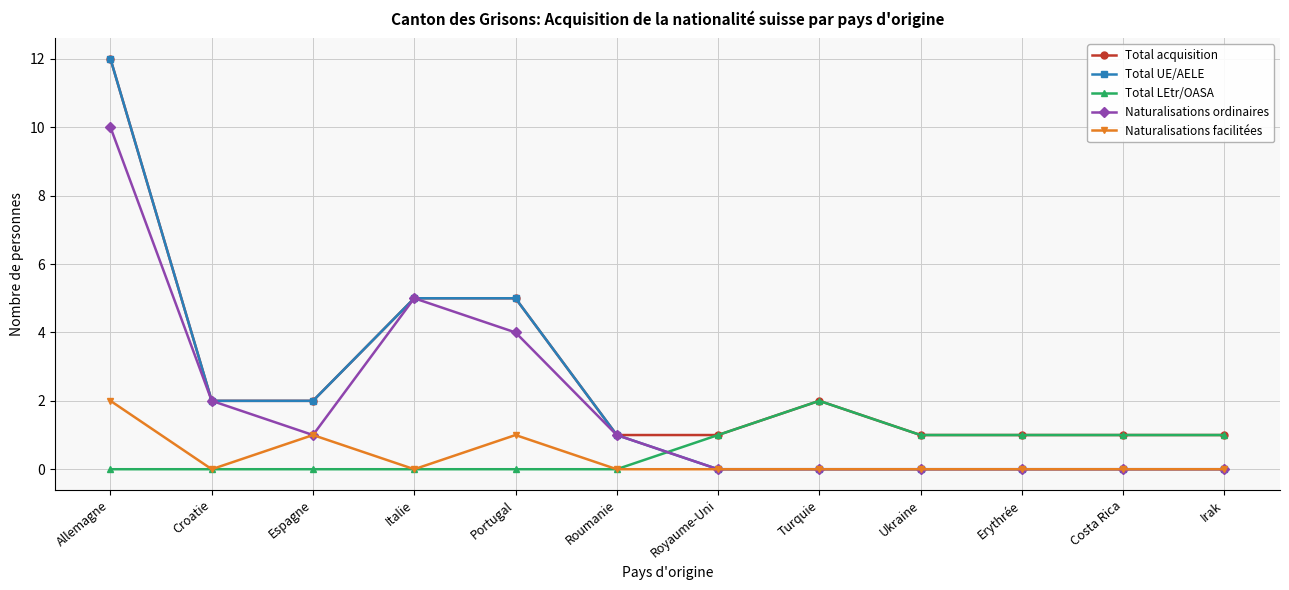

Which series has the largest total across all categories?

Total acquisition